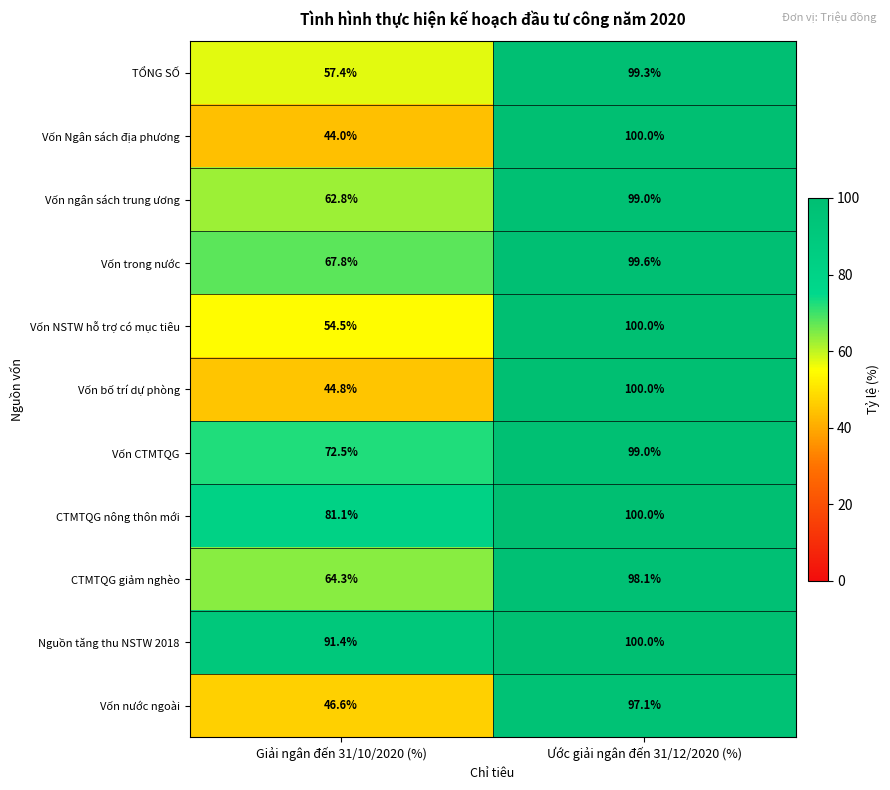

How many data points does each series have?

2